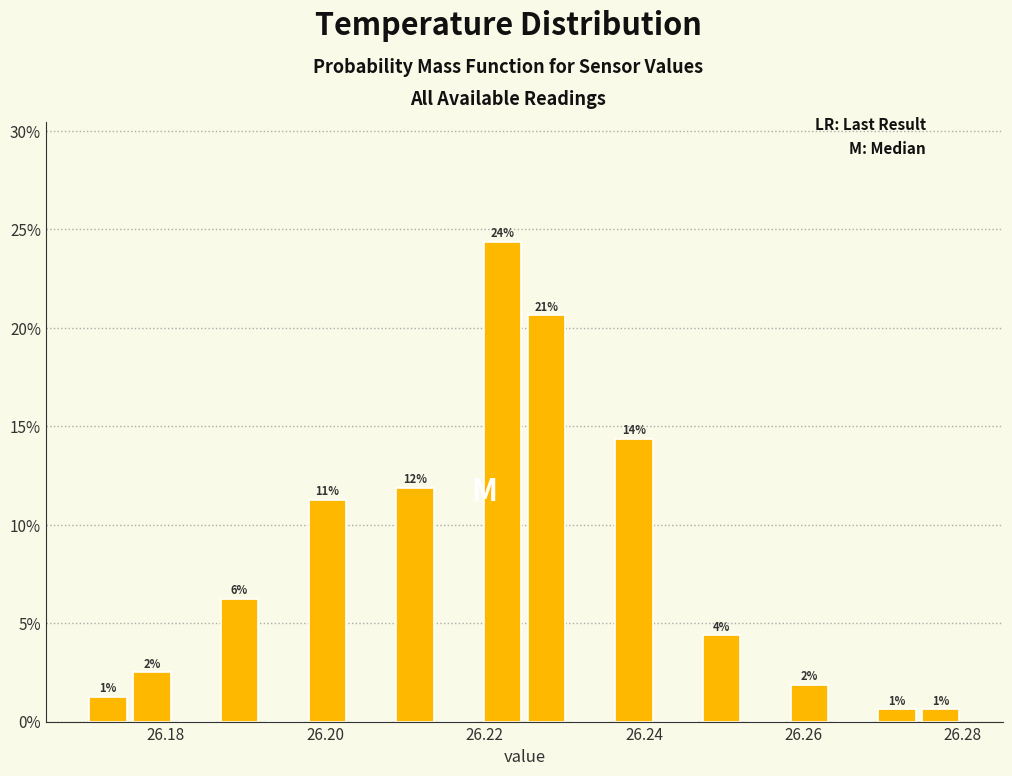

Read against the x-axis, roughly where is the centre of the tallest bar?

26.222